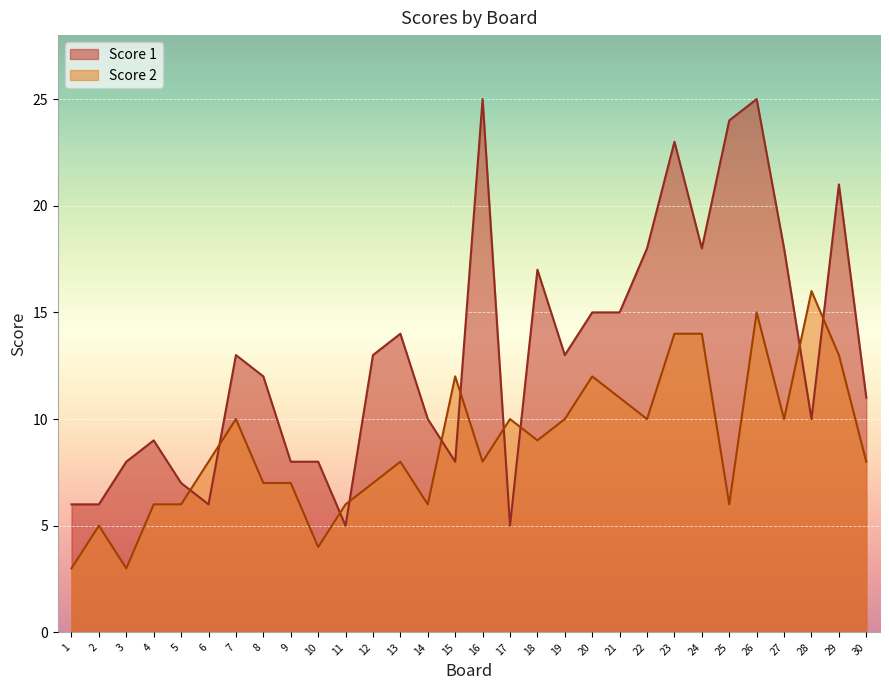

Which has a higher value, 6 or 8?

8